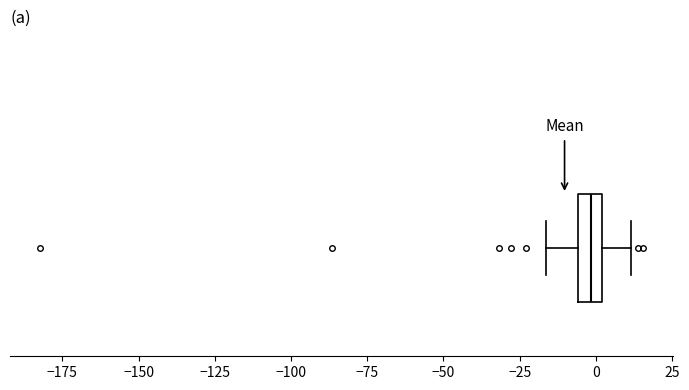

Transcribe this box plot: give where the median line is, the range the box spans, and where the two whiskers end, as read against the x-axis. The values are not printed on the chart, so give them approximately, as read against the axis.

median 0 (inside the box), box -5 to 0, whiskers -15 to 10